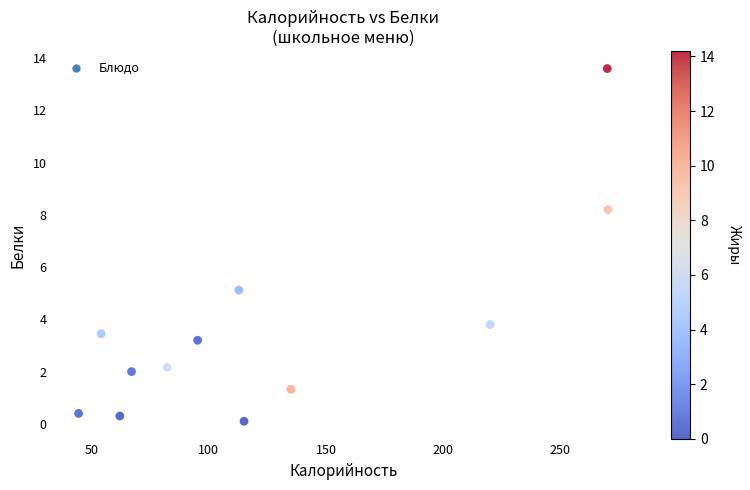

What Y value in the scatter plot is closest to 6?

5.1